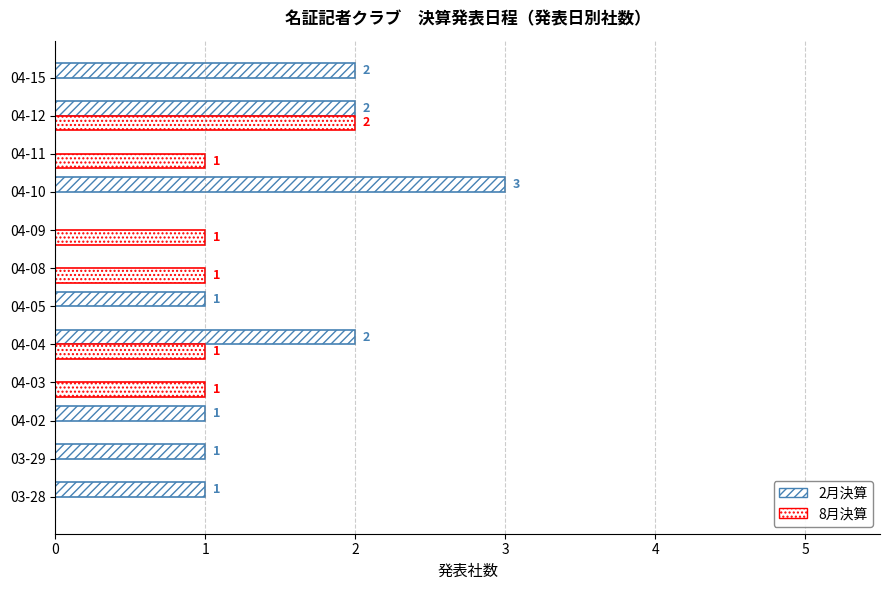

What is the sum of all 8月決算 values?

7